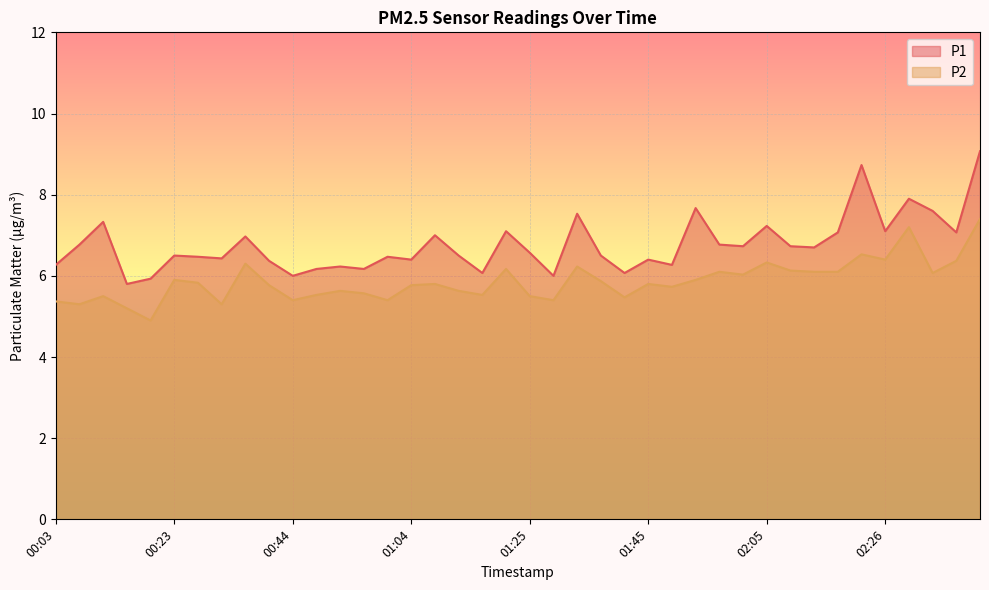

Count the number of categories in the chart.

40